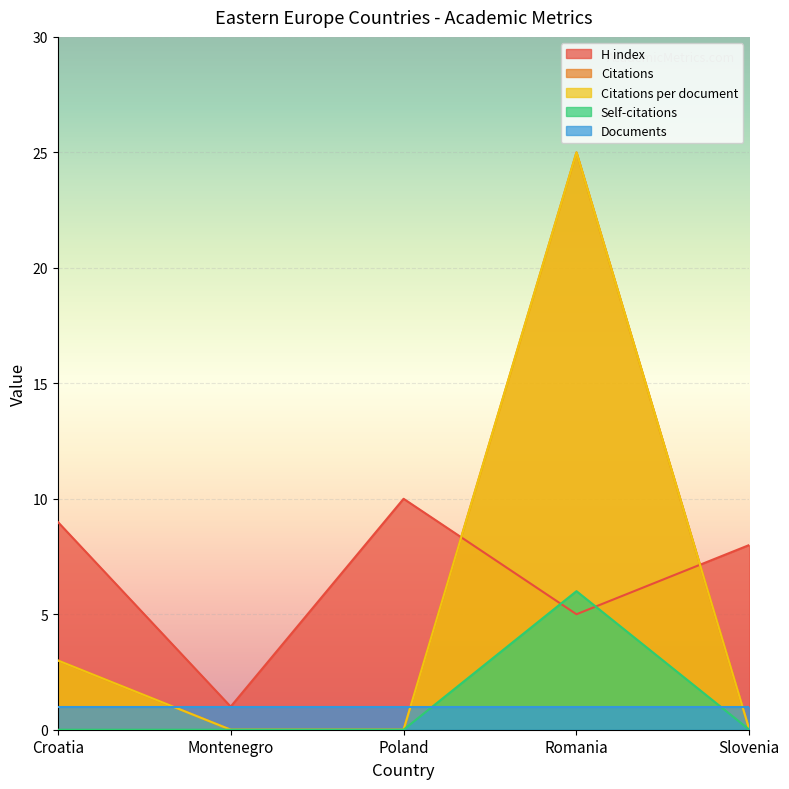

Between Slovenia and Romania, which is larger?

Slovenia